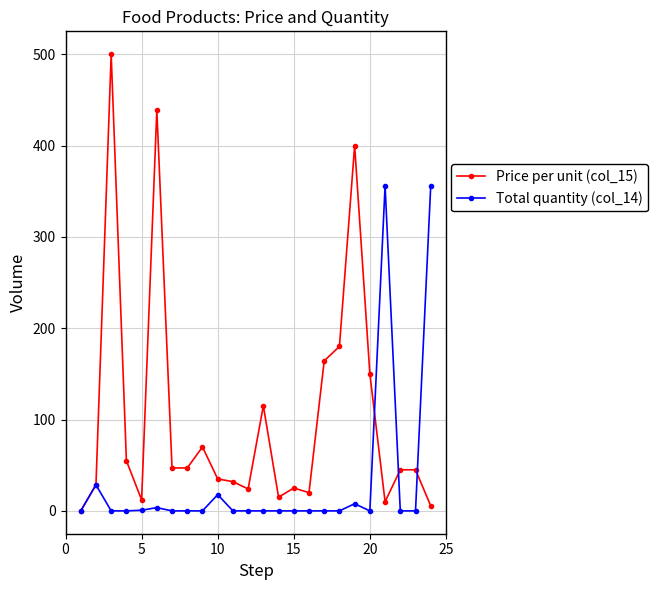

Count the number of categories in the chart.

24